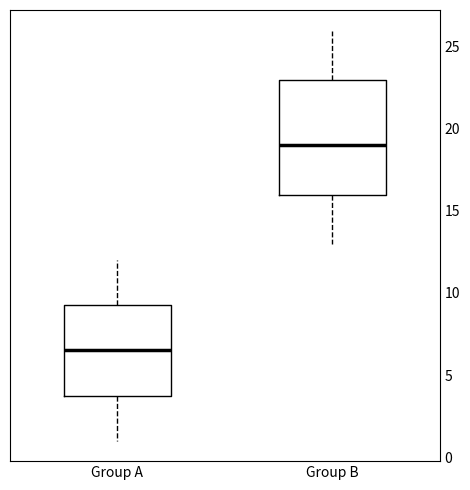

Where does the upper whisker of the box for Group B end on the y-axis? The values are not printed on the chart, so give them approximately, as read against the axis.

26.0